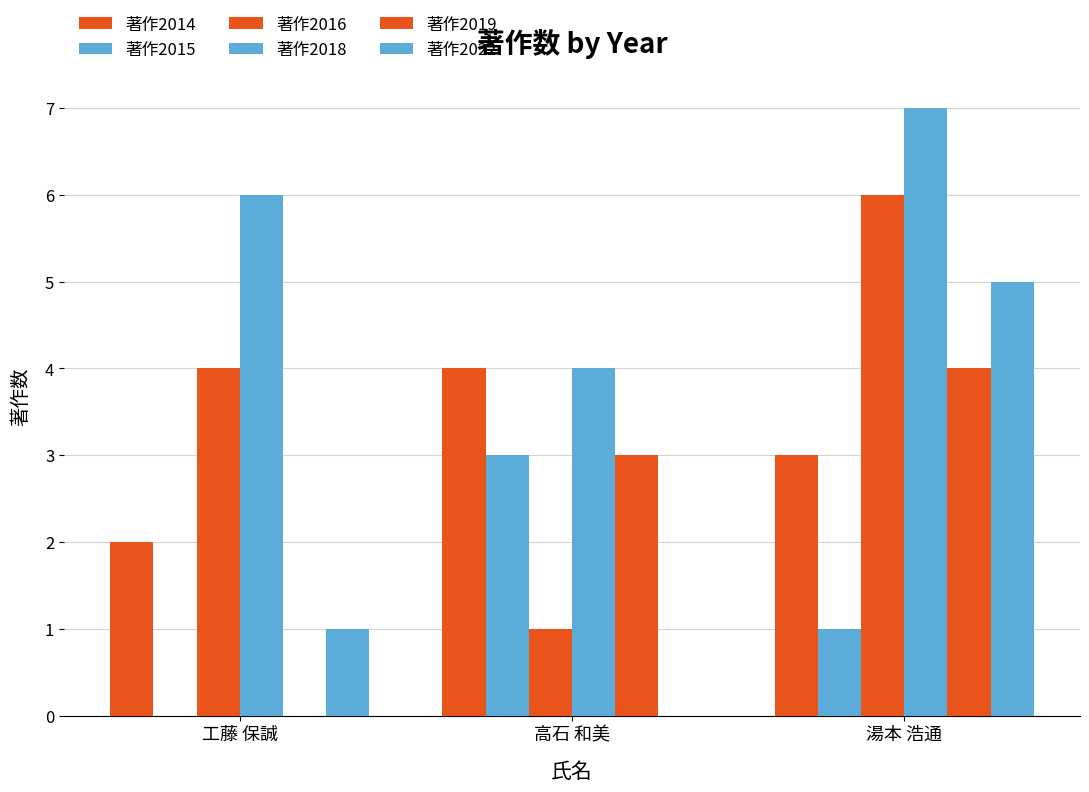

How many groups of bars are there?

3